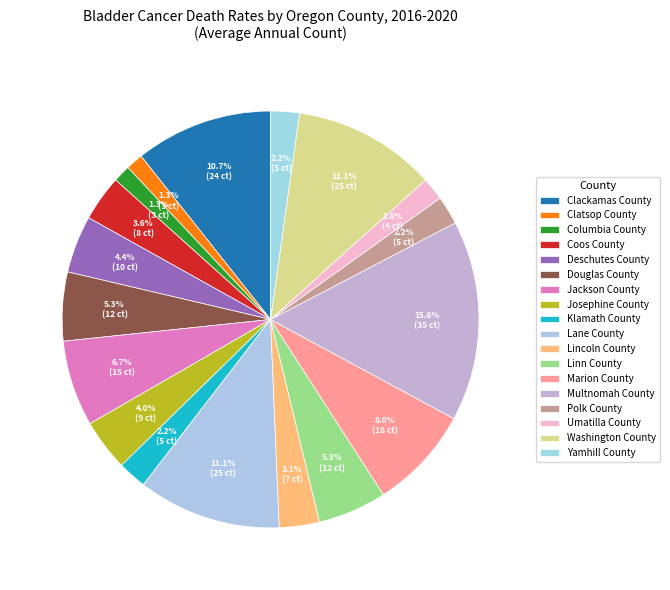

To the nearest percent, what is the average slice percentage?

6%